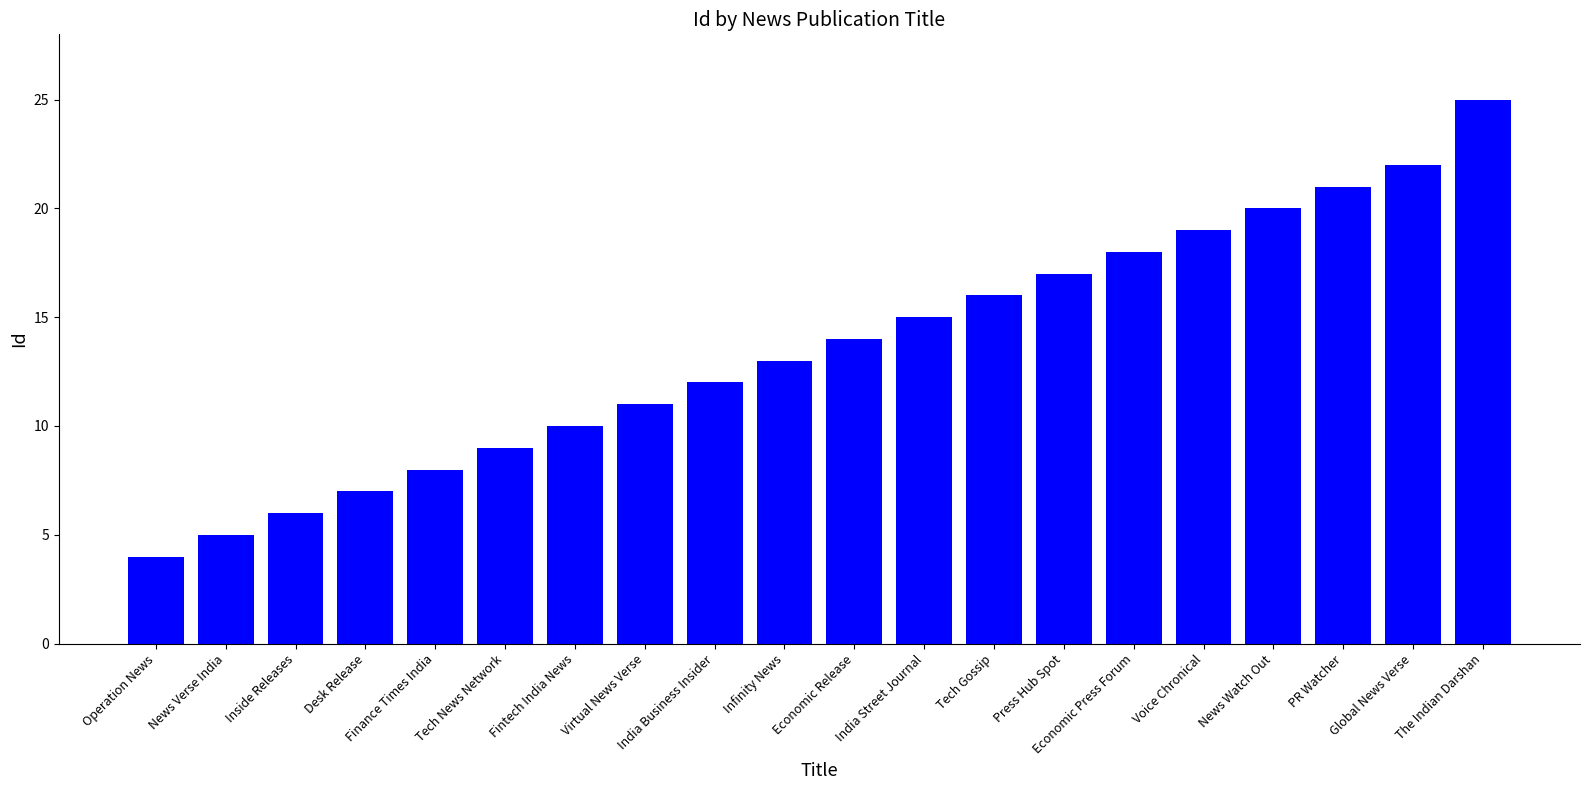

What is the change in value from Finance Times India to Fintech India News?

+2